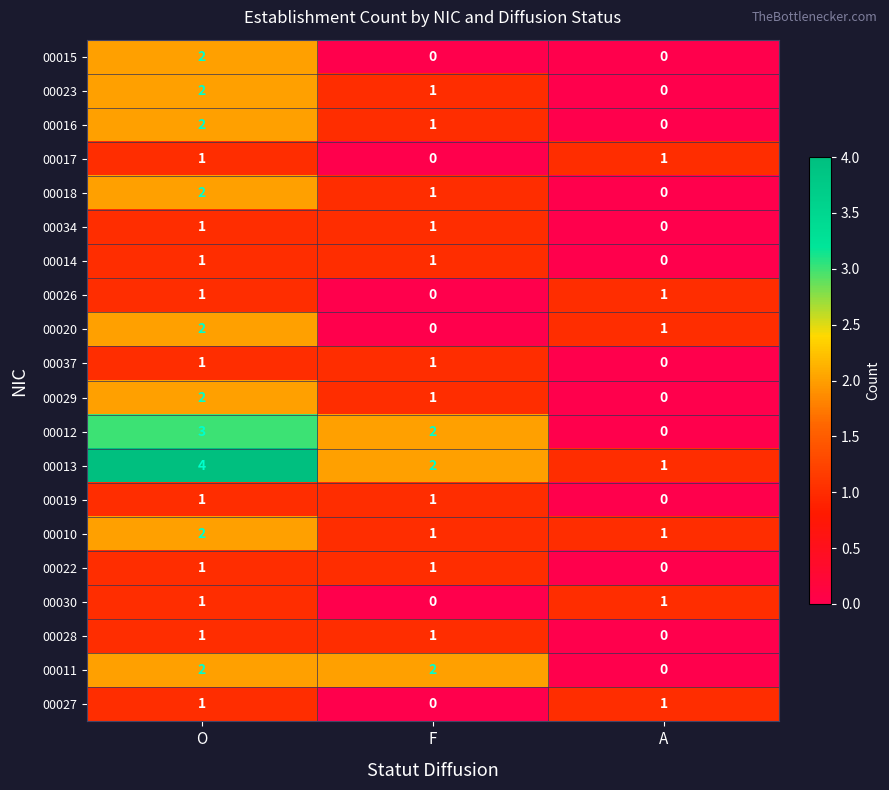

What is the total value across all series at O?

33